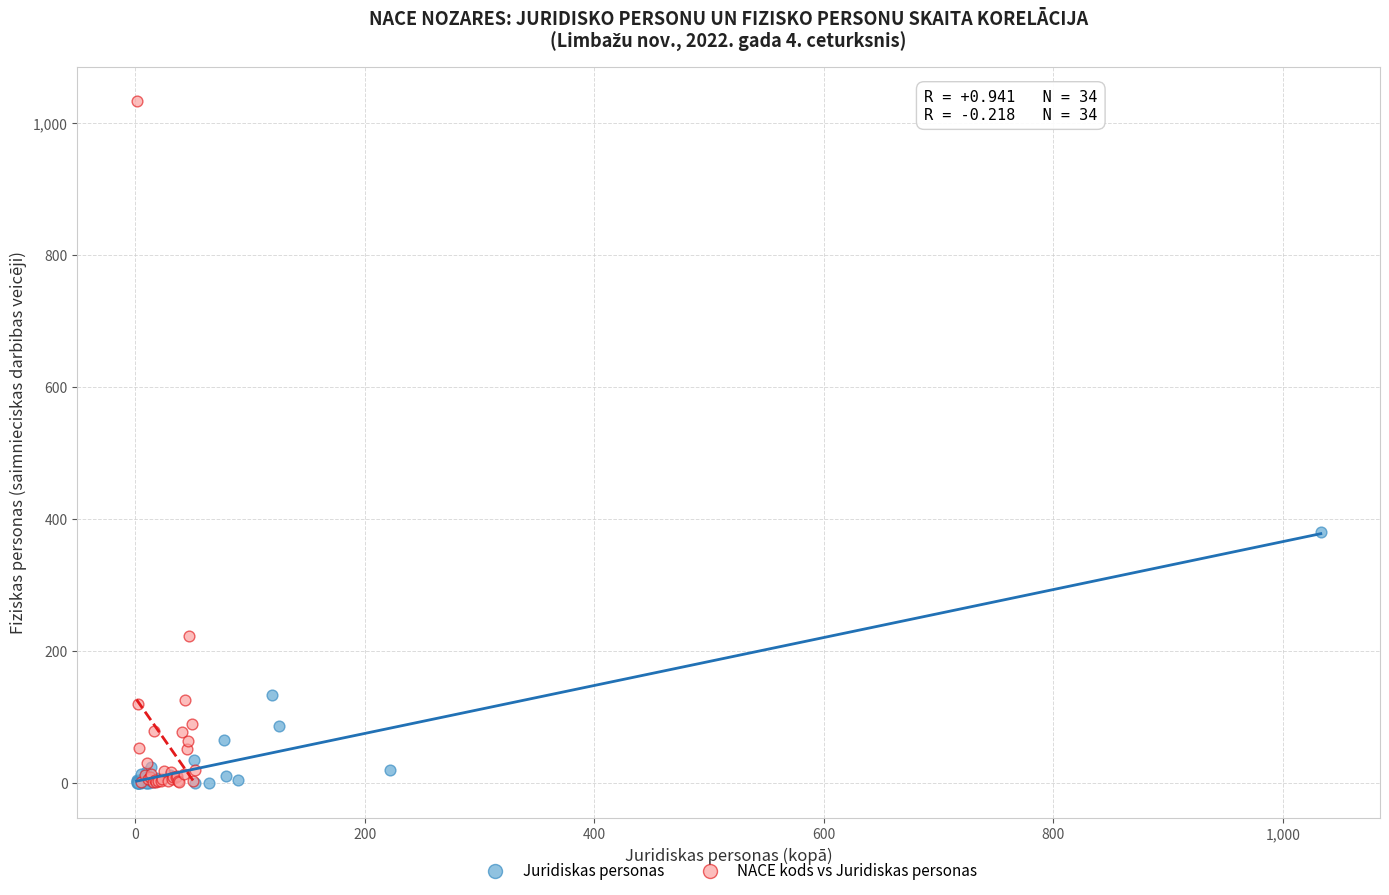

Which series has the widest spread of Y values?

NACE kods vs Juridiskas personas